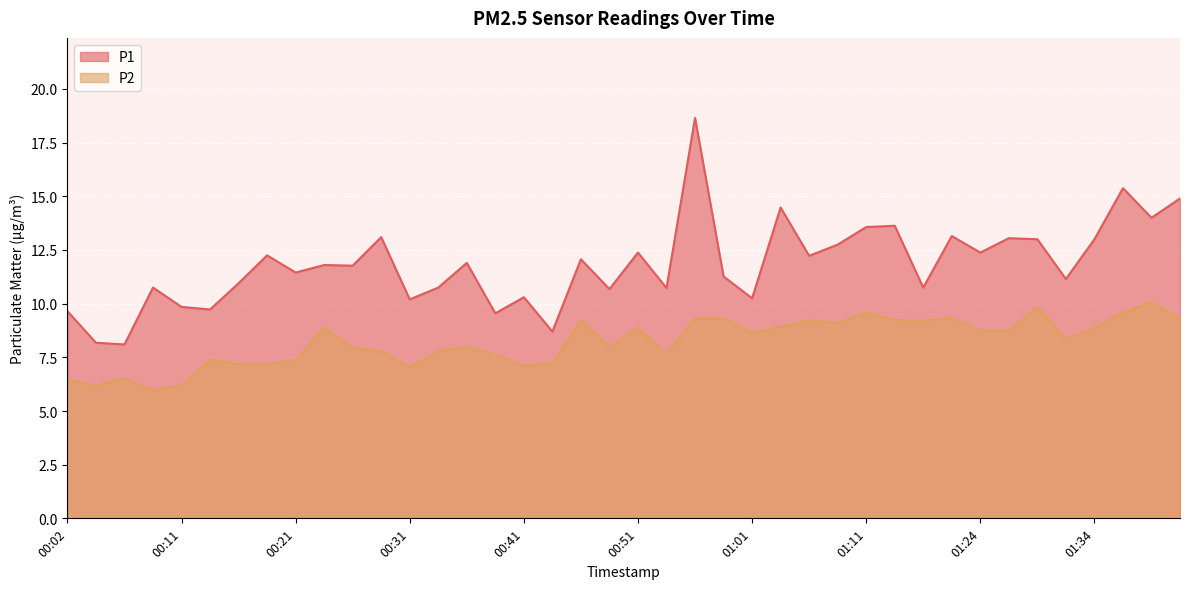

True or false: P2 has a value of 6.2 at 00:11.

True